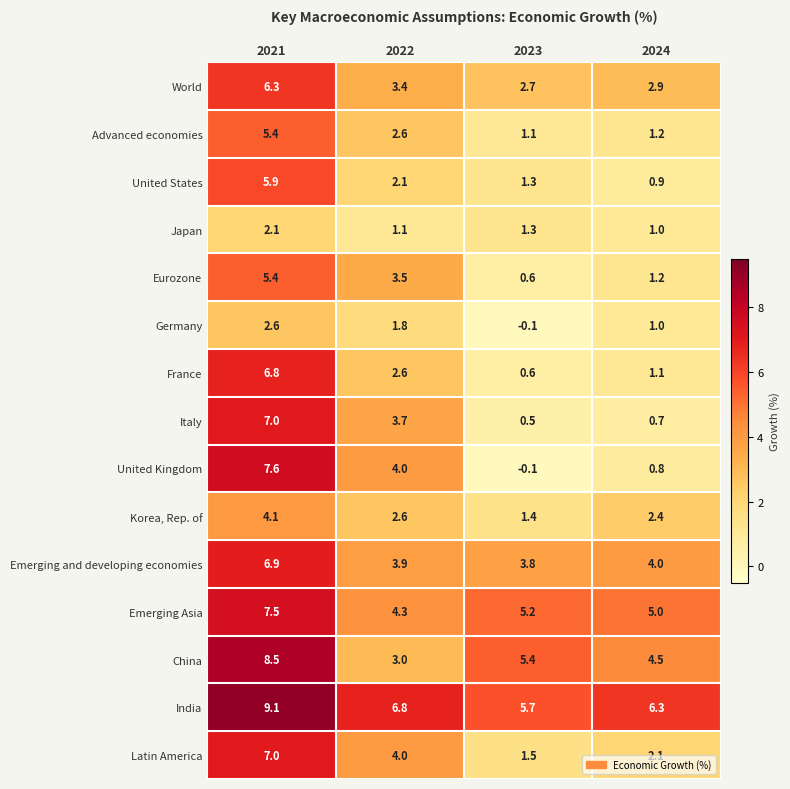

What is the difference between the maximum and minimum values in the United States series?

5.0